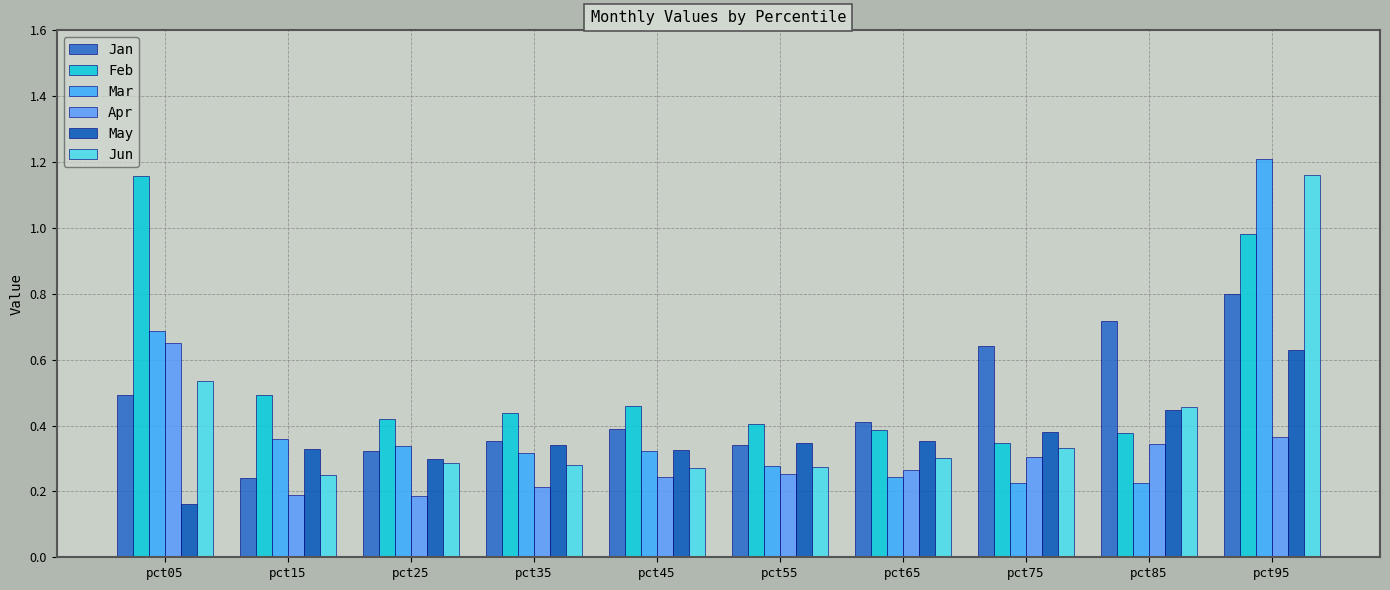

The Jan series shows 0.4 at pct45. True or false?

True